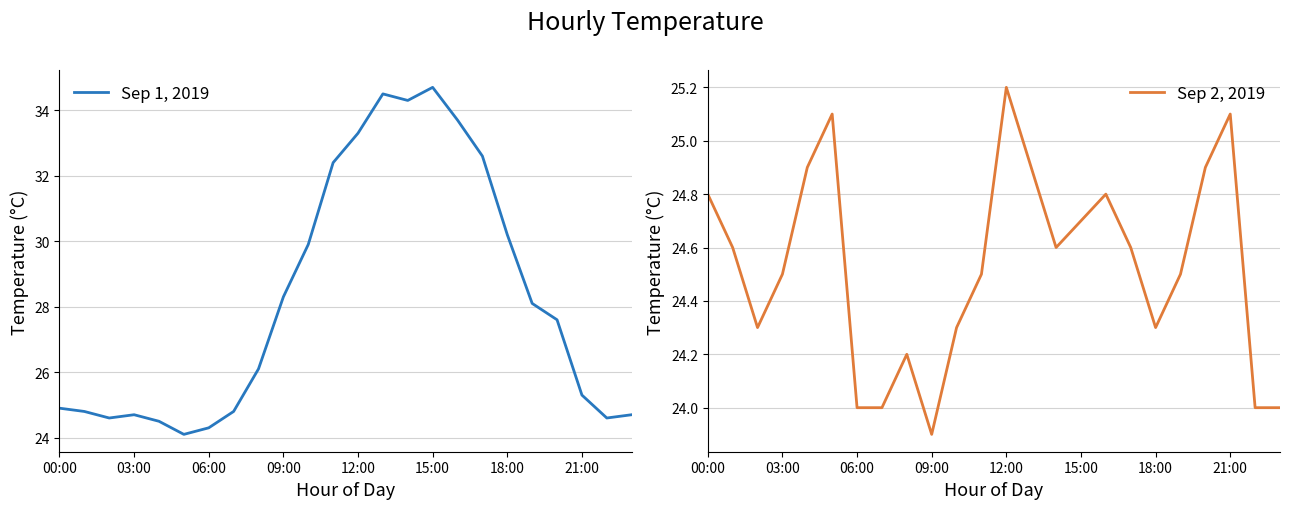

What is the label of the 24th point from the left?

23